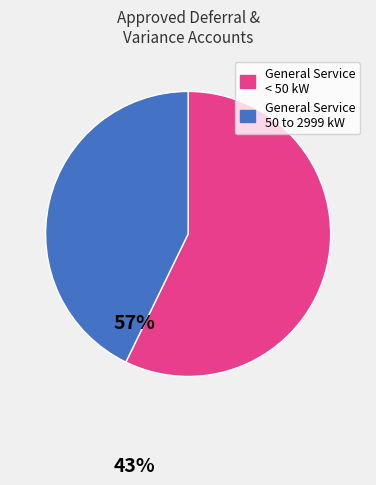

Which slice represents more than half of the pie?

General Service < 50 kW